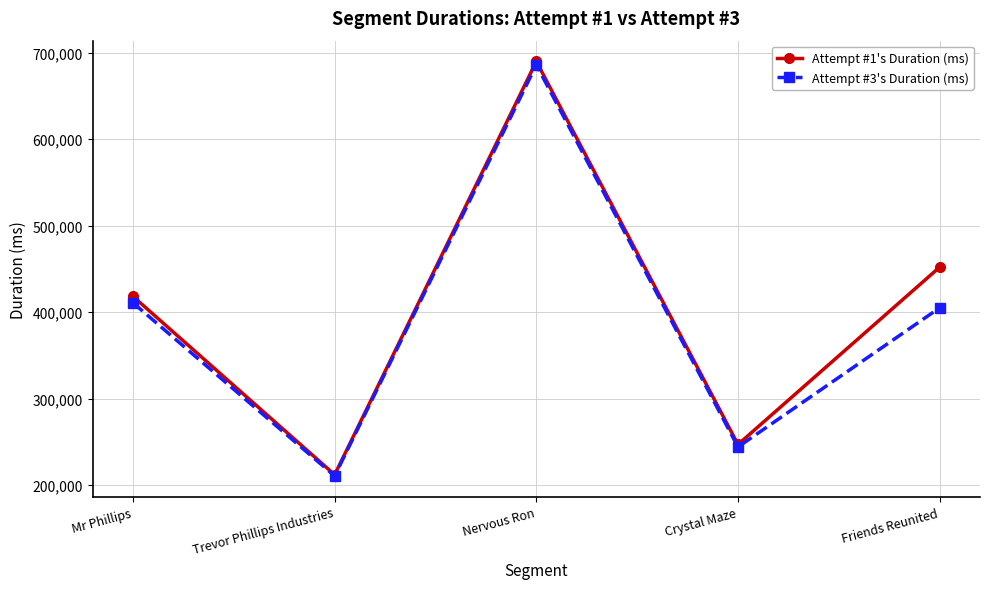

At which category is the sum across all series the highest?

Nervous Ron